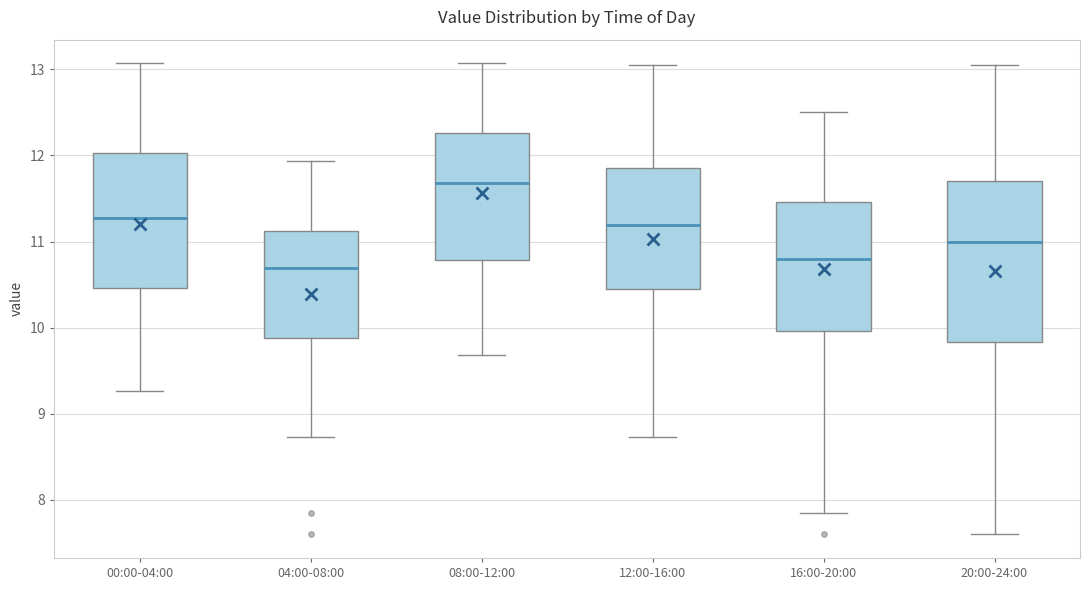

Reading left to right, read every box against the y-axis: the position of its median line, the range the box covers, and the ends of its whiskers. The values are not printed on the chart, so give them approximately, as read against the axis.

00:00-04:00: median 11.3, box 10.5 to 12.0, whiskers 9.3 to 13.1
04:00-08:00: median 10.7, box 9.9 to 11.1, whiskers 8.7 to 11.9
08:00-12:00: median 11.7, box 10.8 to 12.3, whiskers 9.7 to 13.1
12:00-16:00: median 11.2, box 10.4 to 11.9, whiskers 8.7 to 13.1
16:00-20:00: median 10.8, box 10.0 to 11.5, whiskers 7.9 to 12.5
20:00-24:00: median 11.0, box 9.8 to 11.7, whiskers 7.6 to 13.1